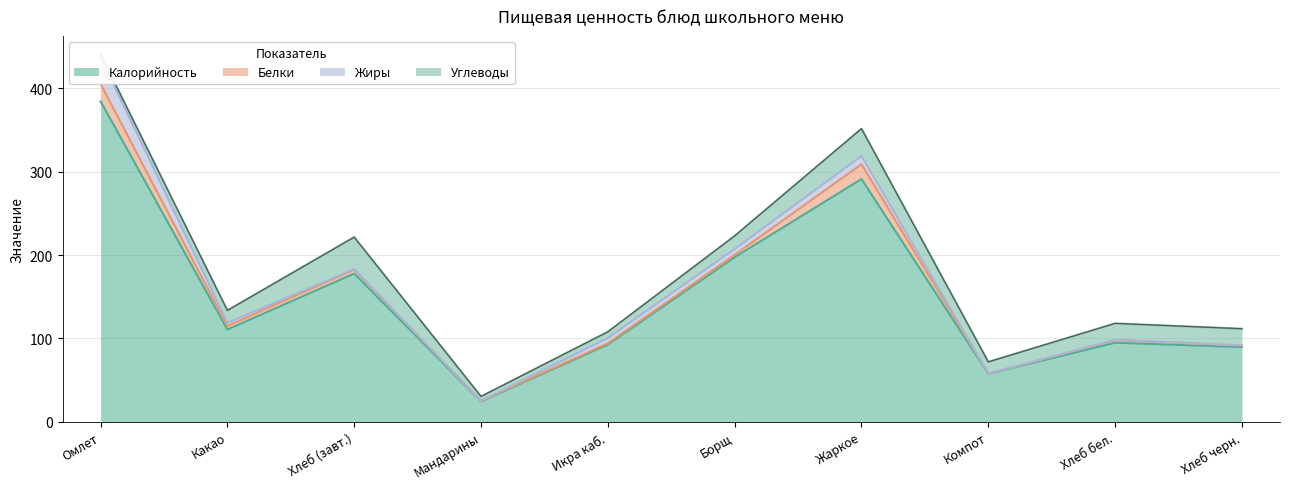

Which series has the widest spread of values?

Калорийность